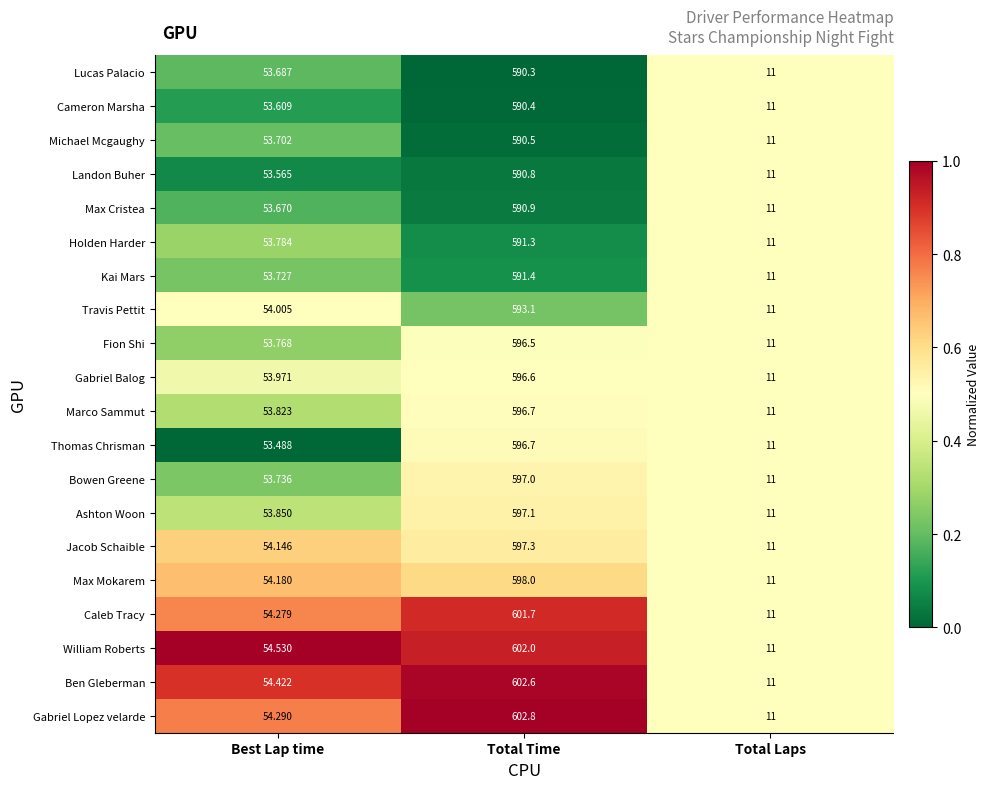

Which series has the largest range (max minus min)?

Gabriel Lopez velarde